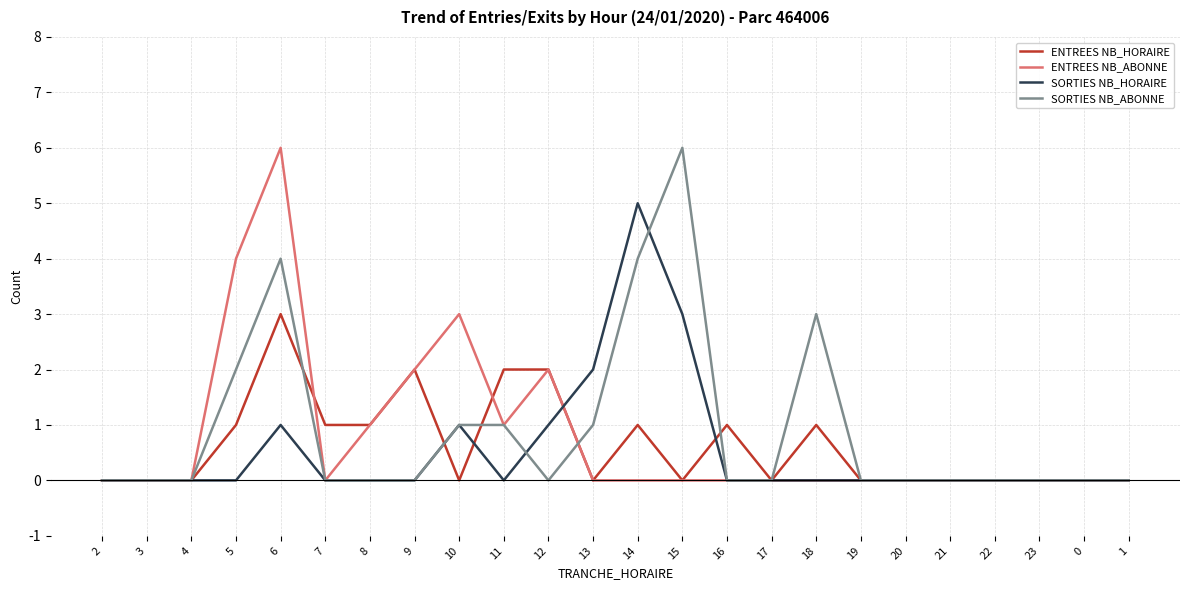

What position from the right is 23?

3